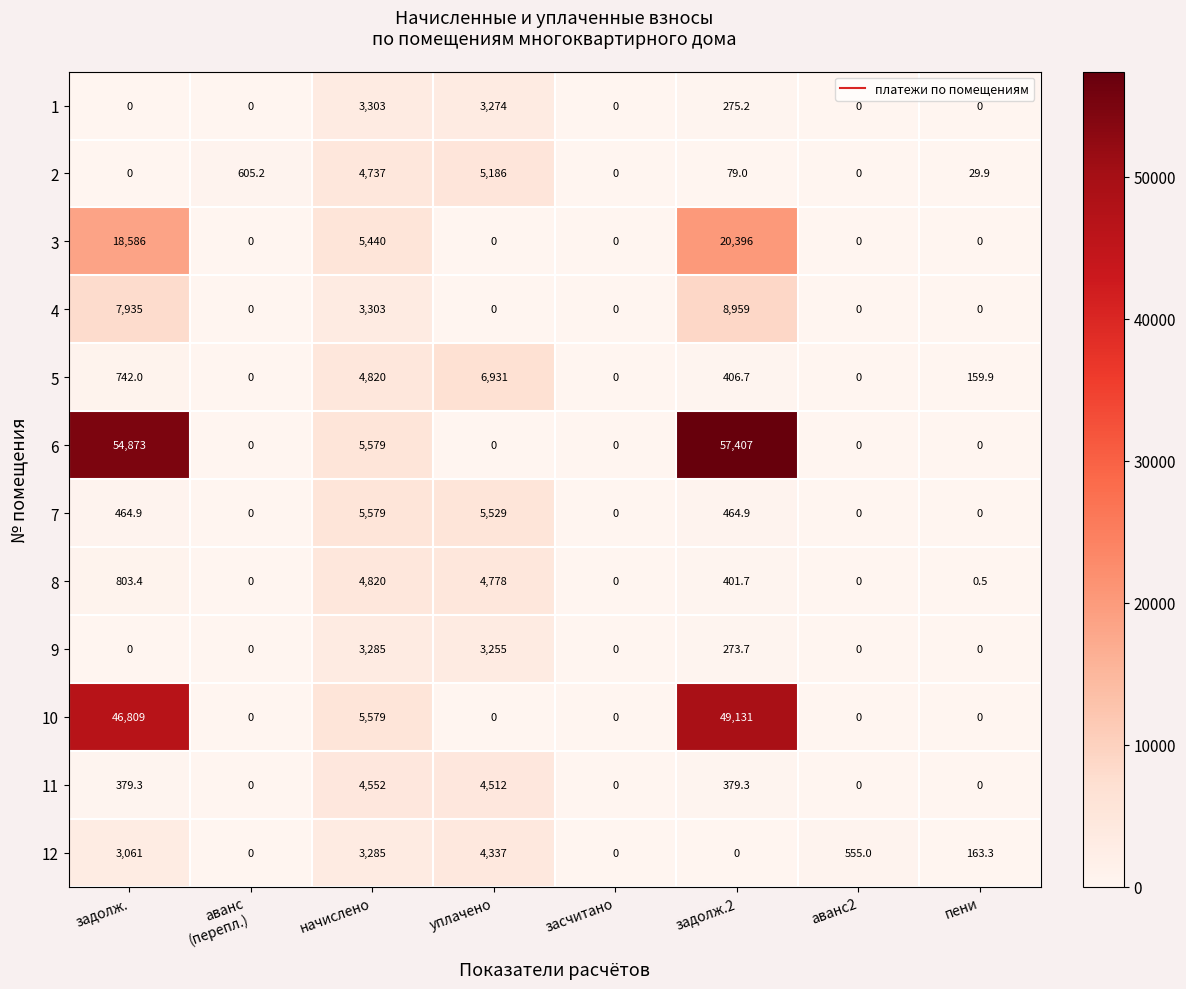

Where does the 8 series first go above 401?

задолж.